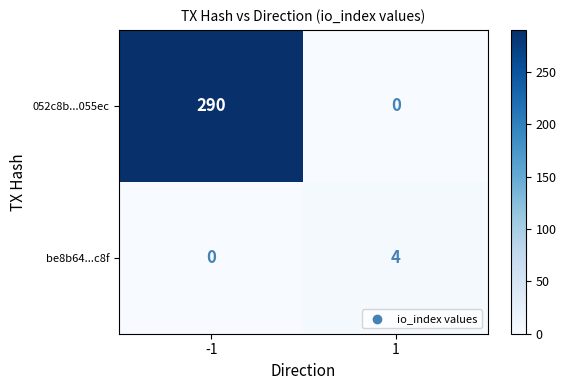

Reading right to left, transcribe all the data shown in this chart.

052c8b...055ec: 0	290
be8b64...c8f: 4	0